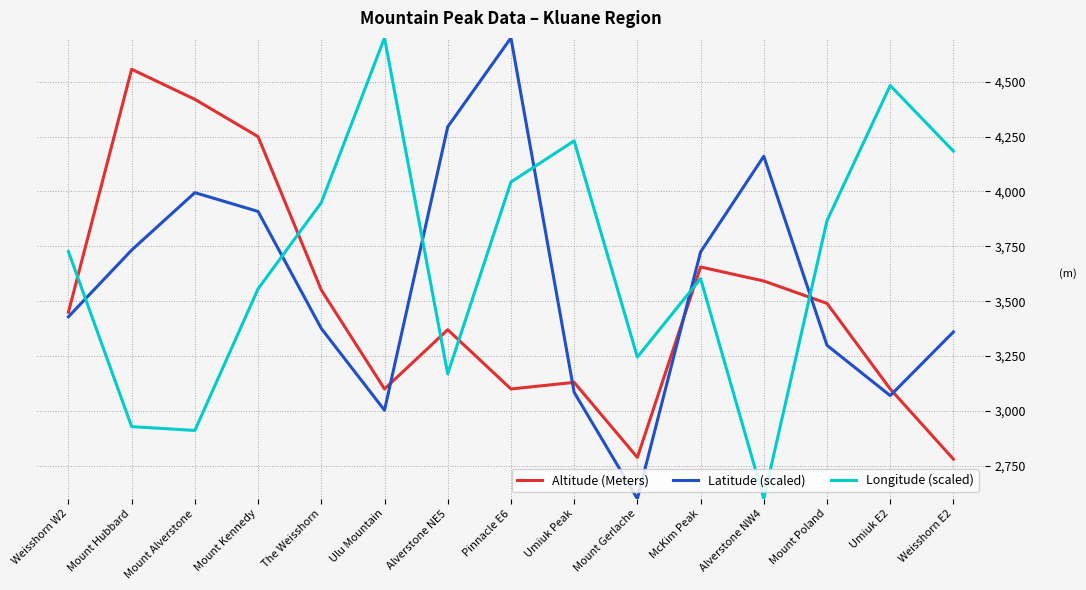

Rank the series at Mount Alverstone from lowest to highest value.

Longitude (scaled), Latitude (scaled), Altitude (Meters)